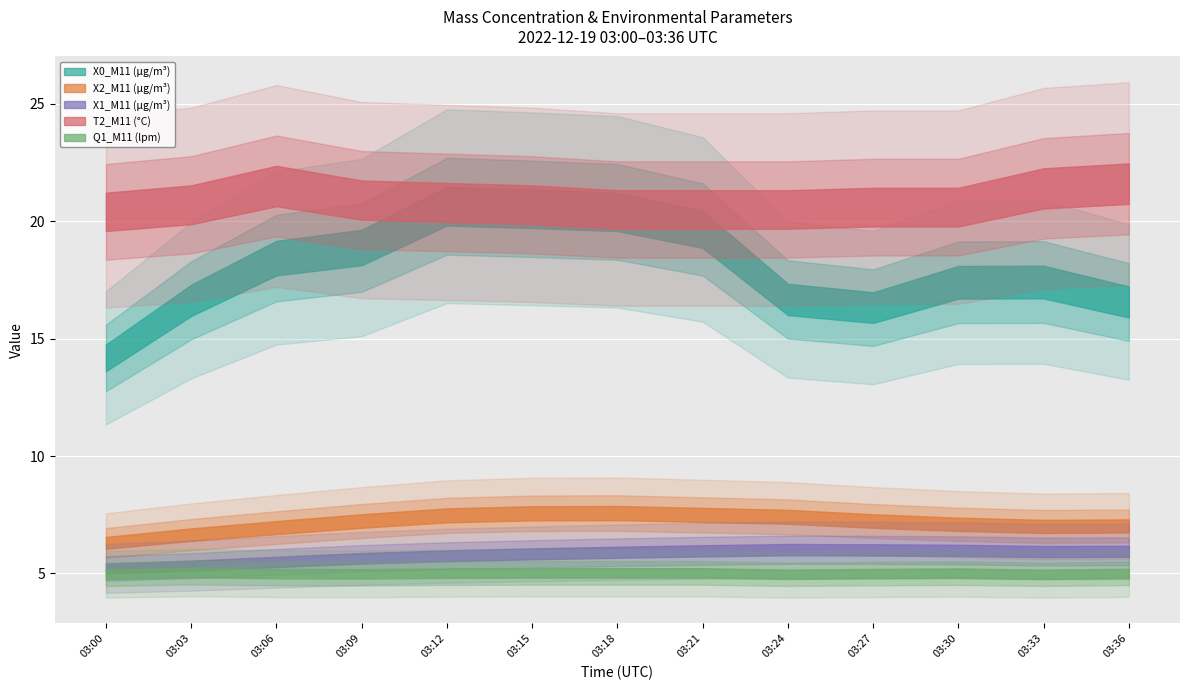

The X0_M11 (μg/m³) series shows 26.2 at 03:09. True or false?

False